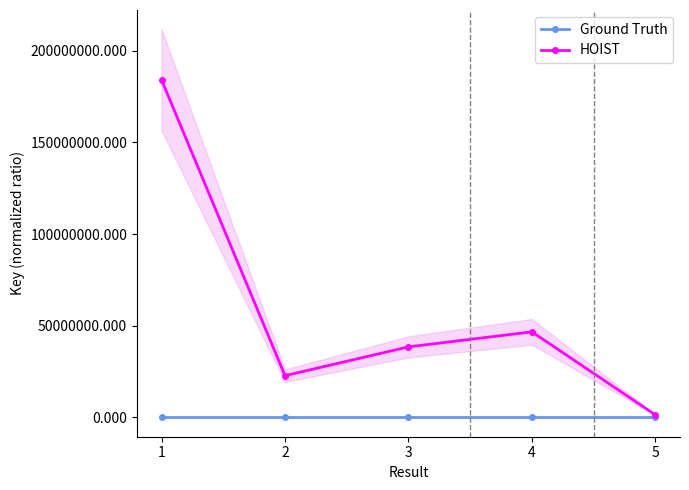

At which label is Ground Truth closest to 0?

5